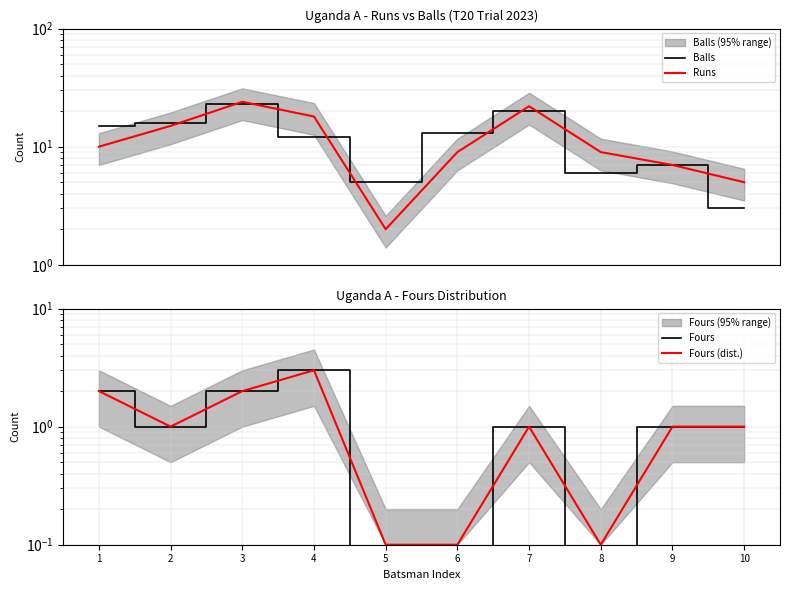

What is the value of the Fours (dist.) point at the 7th from the left?

1.0